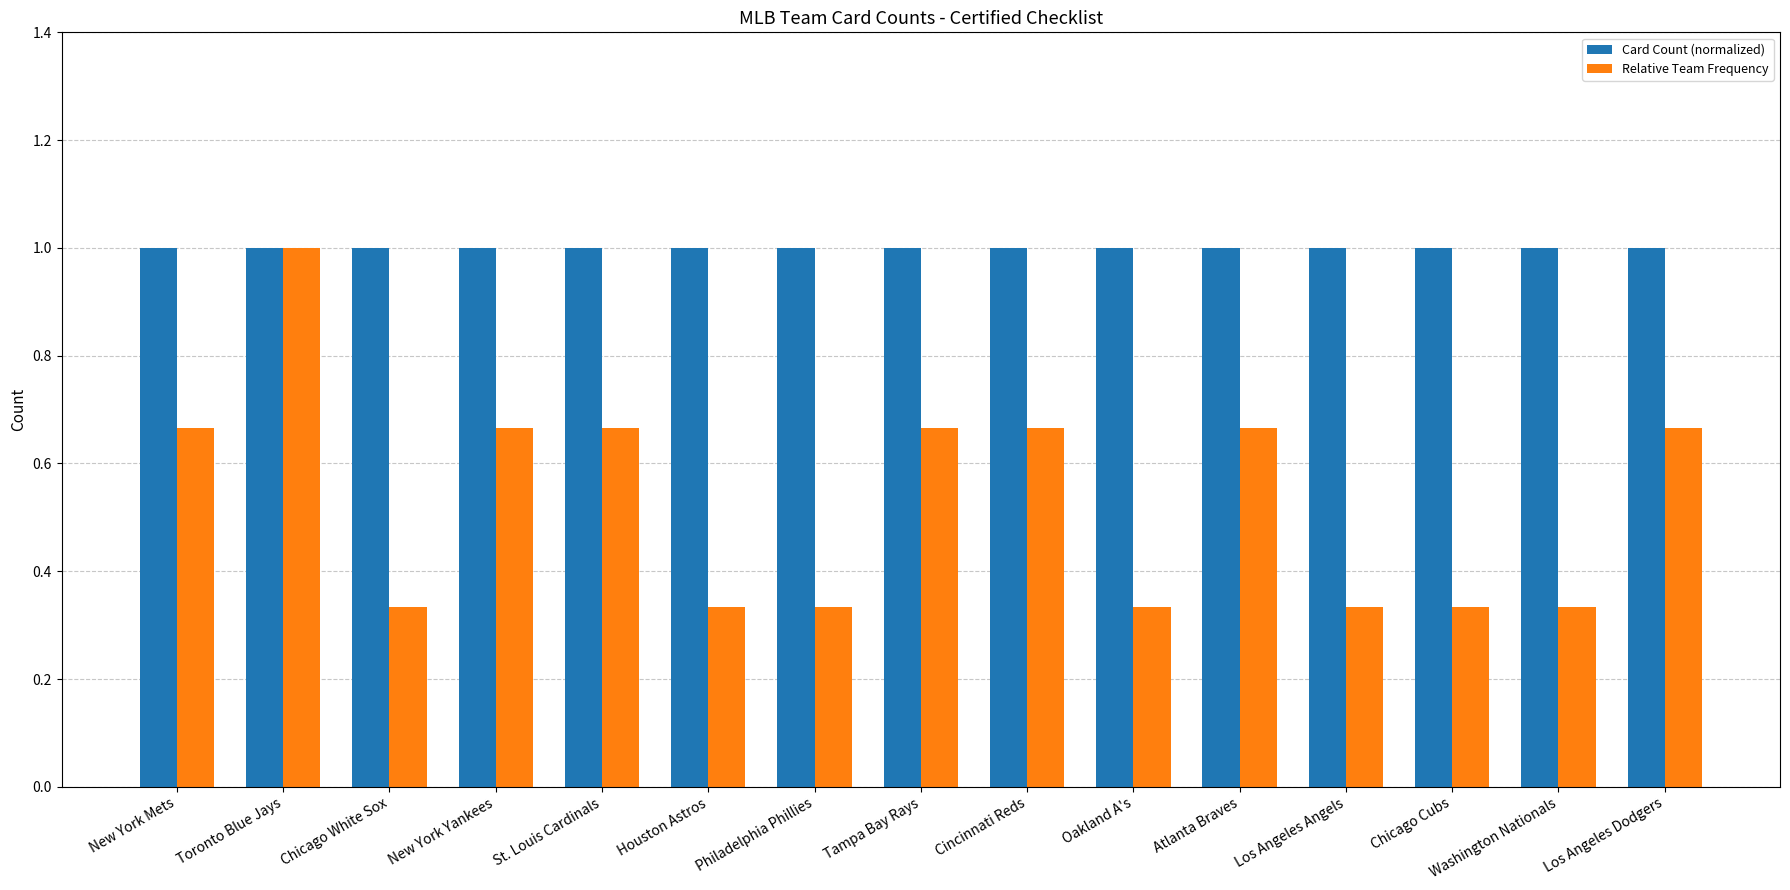

Rank the series by their average value, from lowest to highest.

Relative Team Frequency, Card Count (normalized)